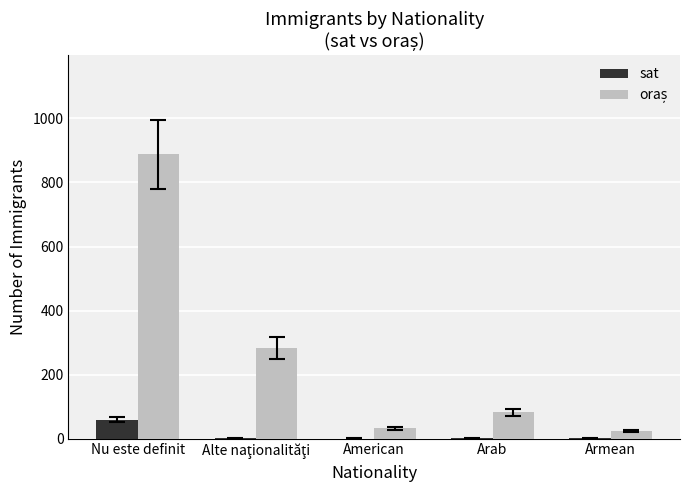

At which label does sat reach its peak?

Nu este definit